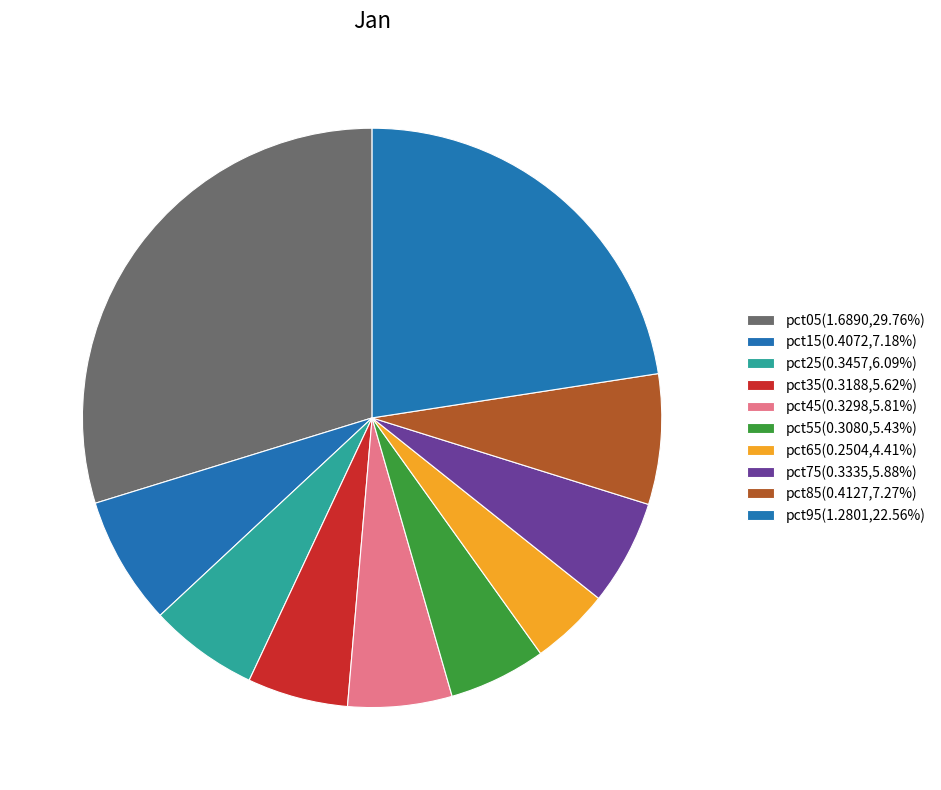

How many slices are in this pie chart?

10